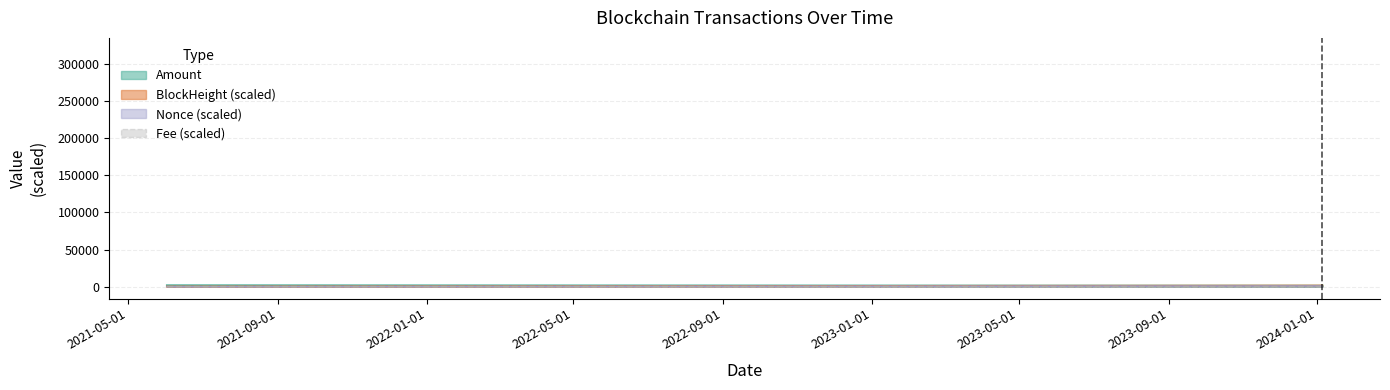

What position from the left is 2021-06-03?

2